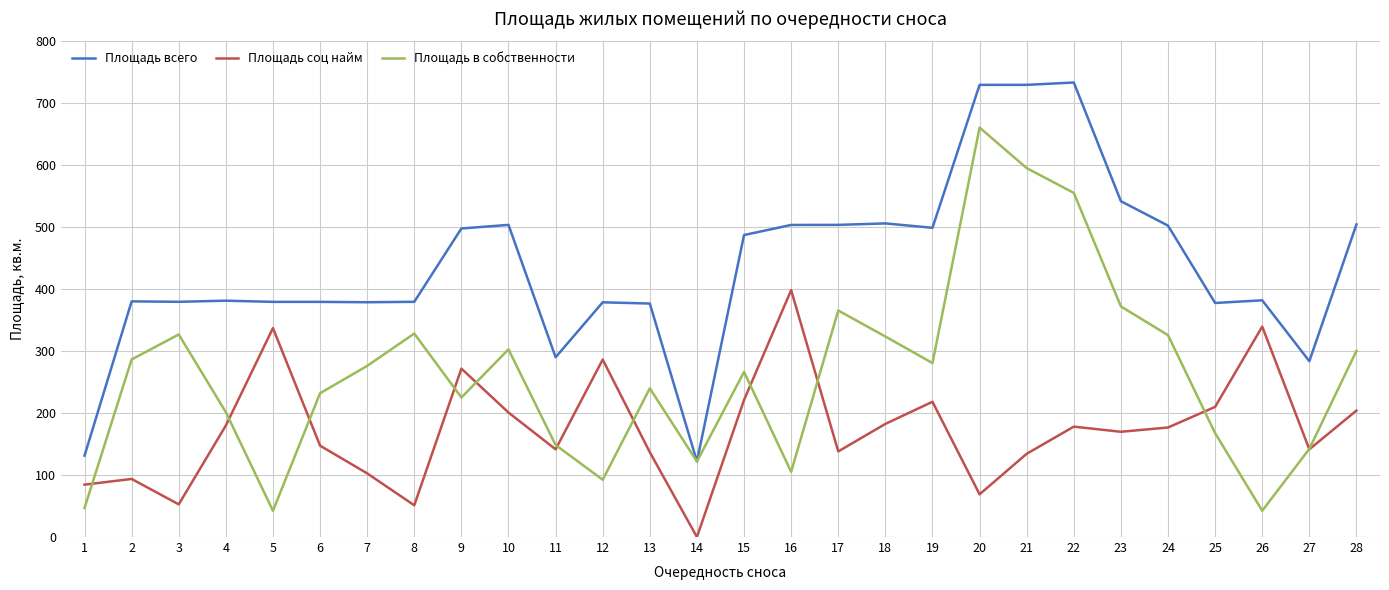

What is the total value across all series at 4?

762.6